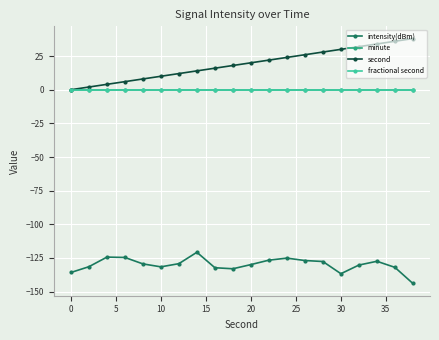

True or false: intensity(dBm) and minute cross at least once.

False